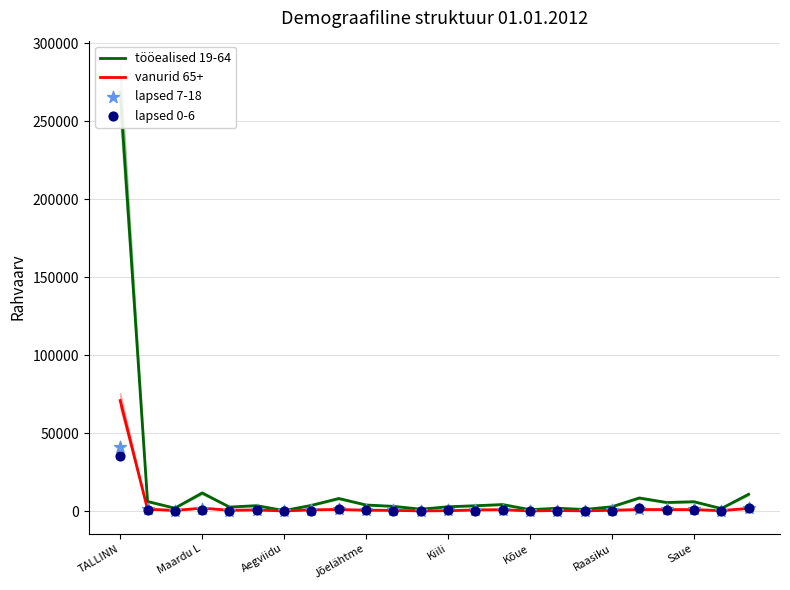

Which series contains the highest Y value?

tööealised 19-64